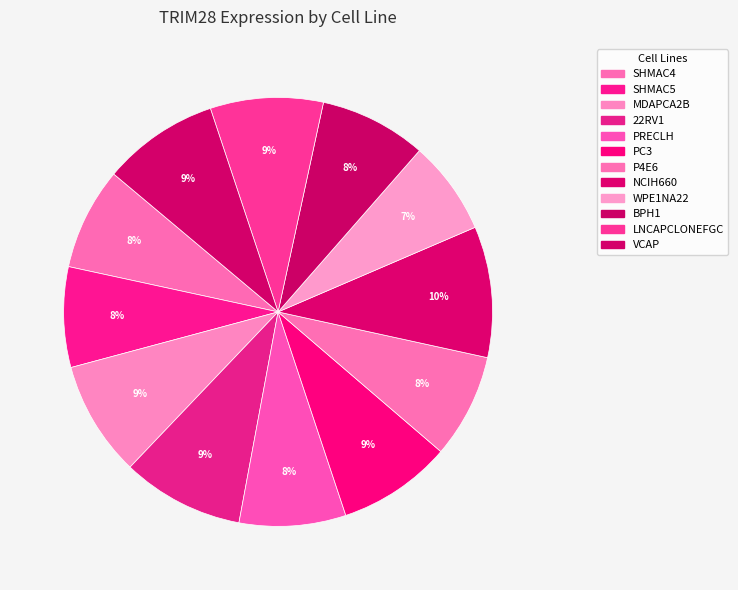

Combined, what portion of the pie is LNCAPCLONEFGC and 22RV1?

17.7%